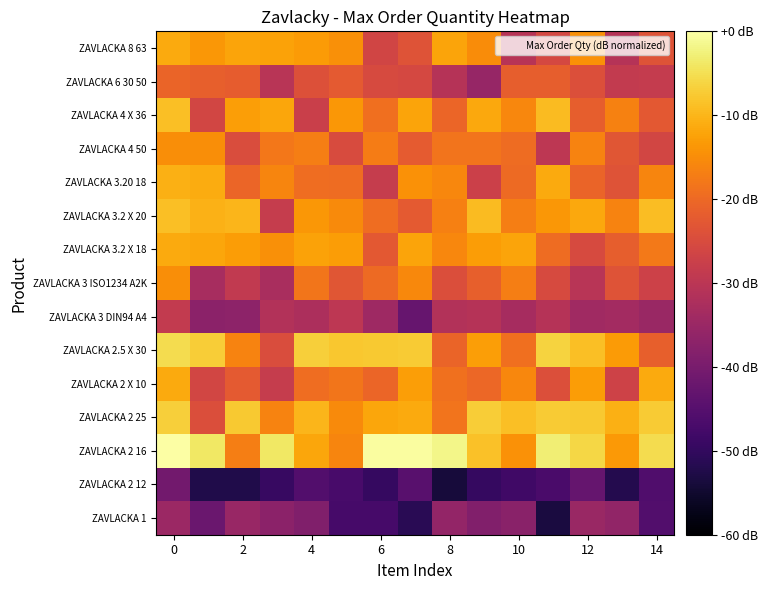

How many series are shown in this chart?

15